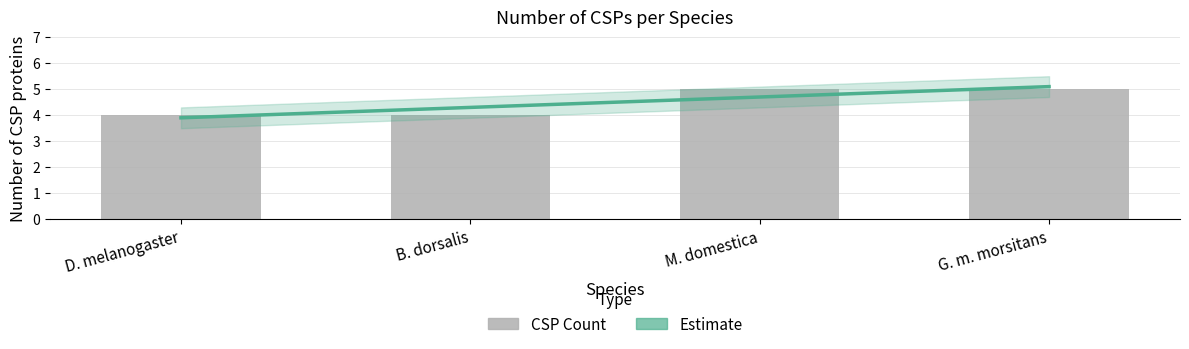

The value at M. domestica is 3. True or false?

False